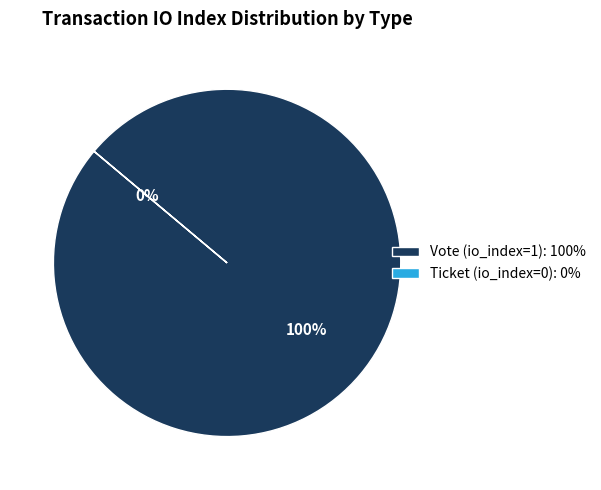

How many segments does this pie chart have?

2